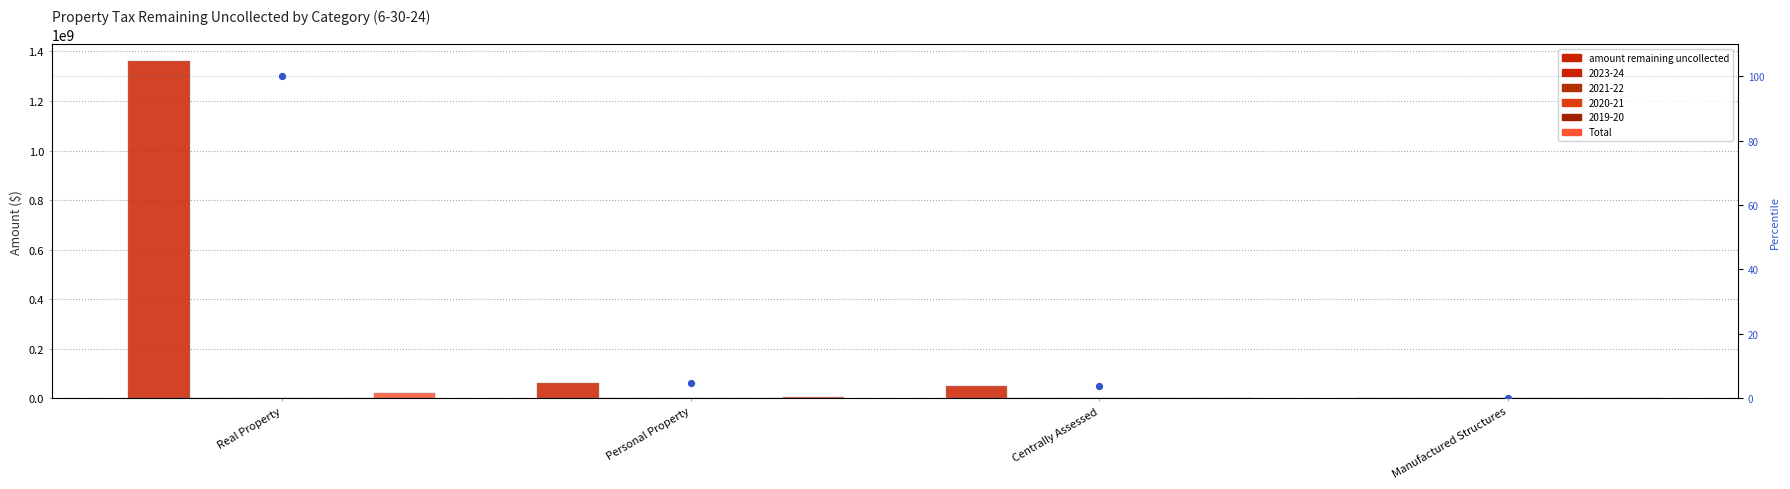

Which series contains the lowest Y value?

percentile rank within category